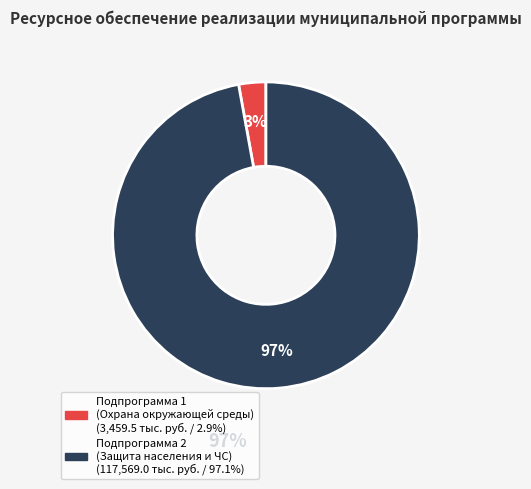

The Подпрограмма 2 (Защита населения и ЧС) slice represents 82% of the pie. True or false?

False